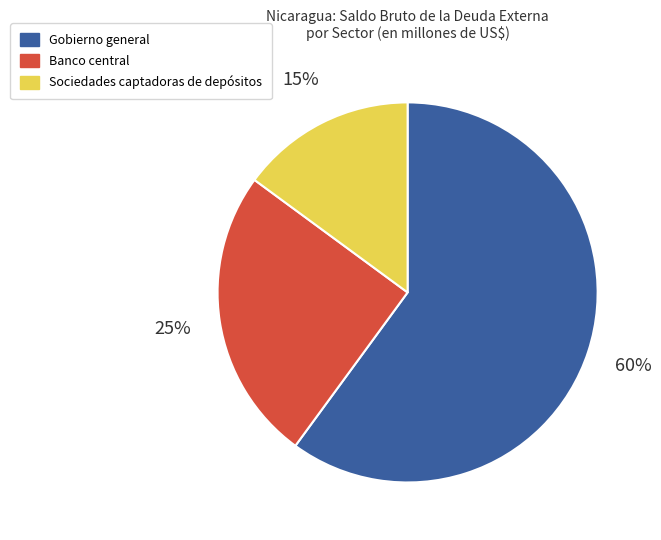

To the nearest percent, what is the difference between the largest and smallest slice percentages?

45%